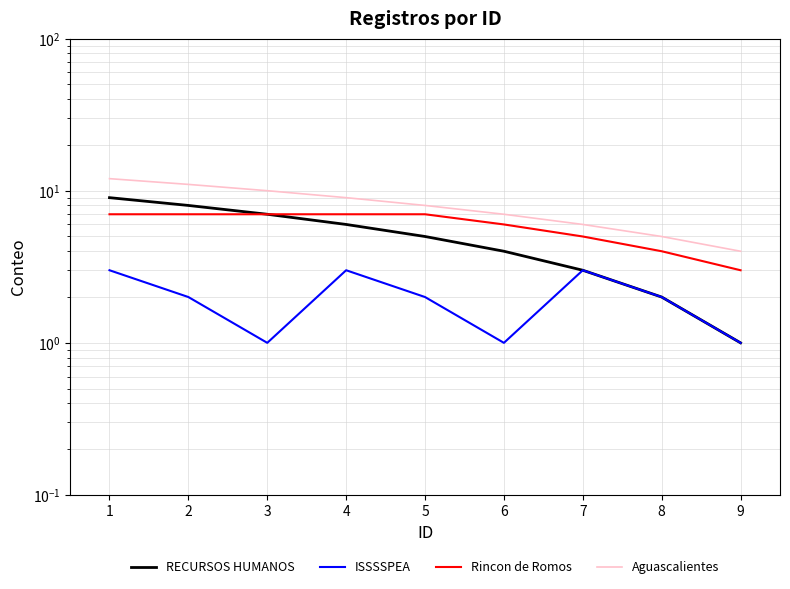

What is the smallest value displayed?

1